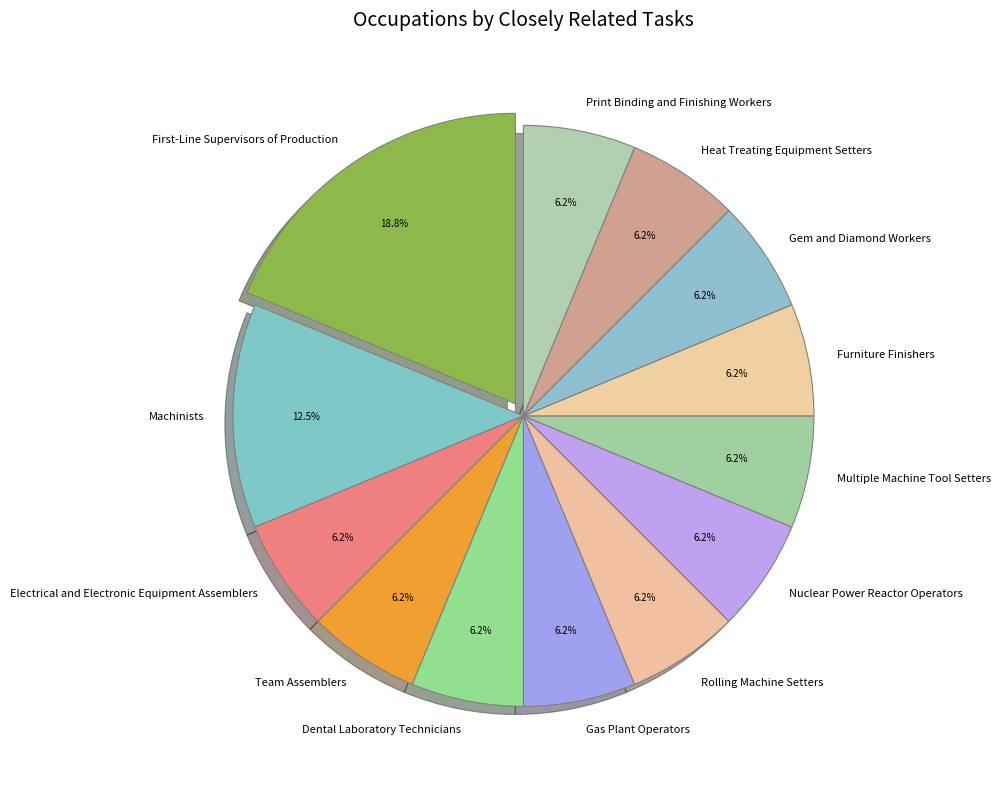

Which category has the biggest portion of the pie?

First-Line Supervisors of Production